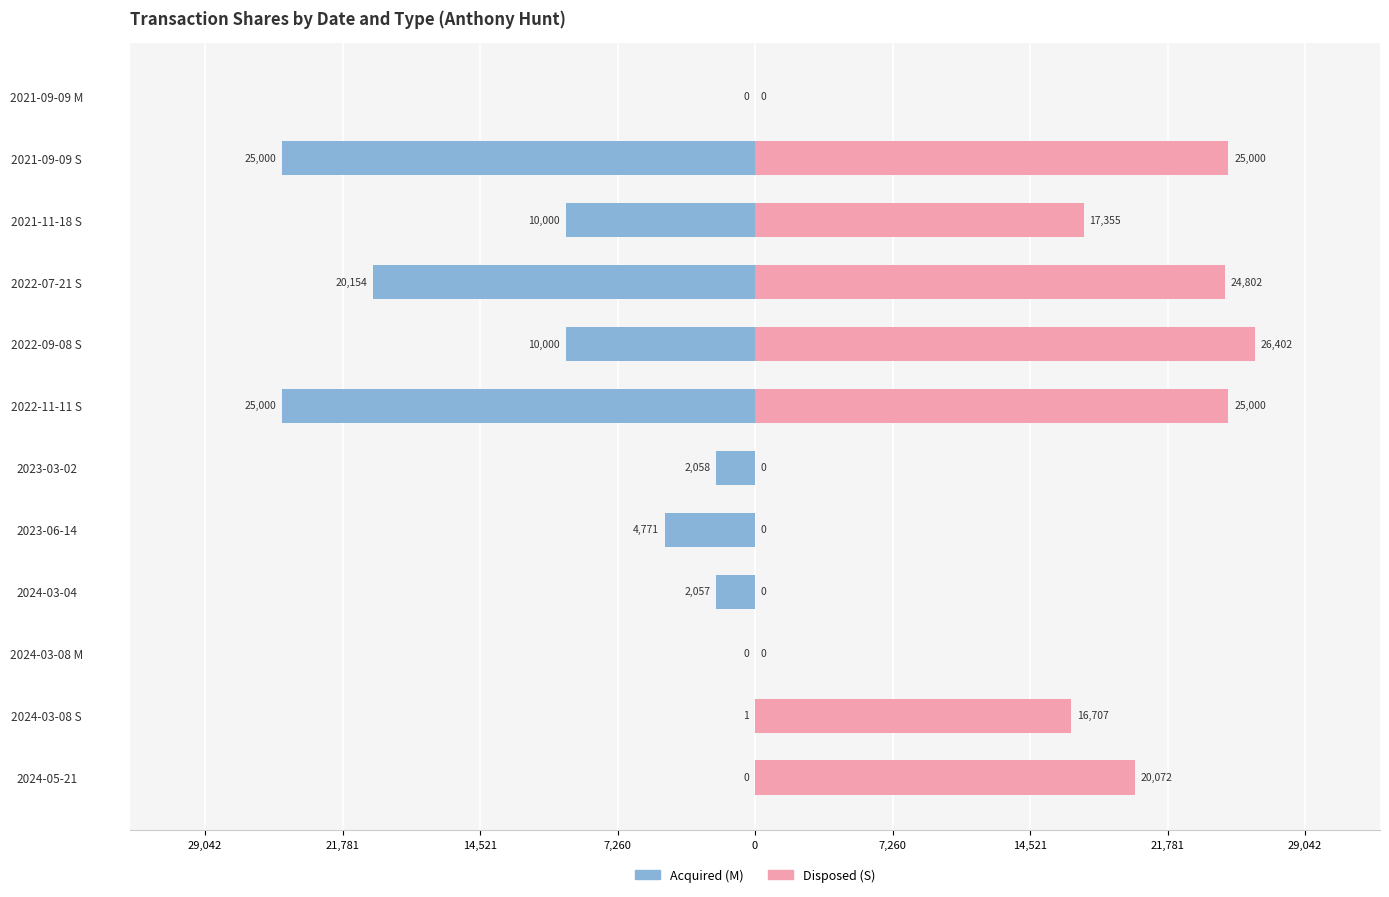

At how many categories does at least one series exceed 10679?

7